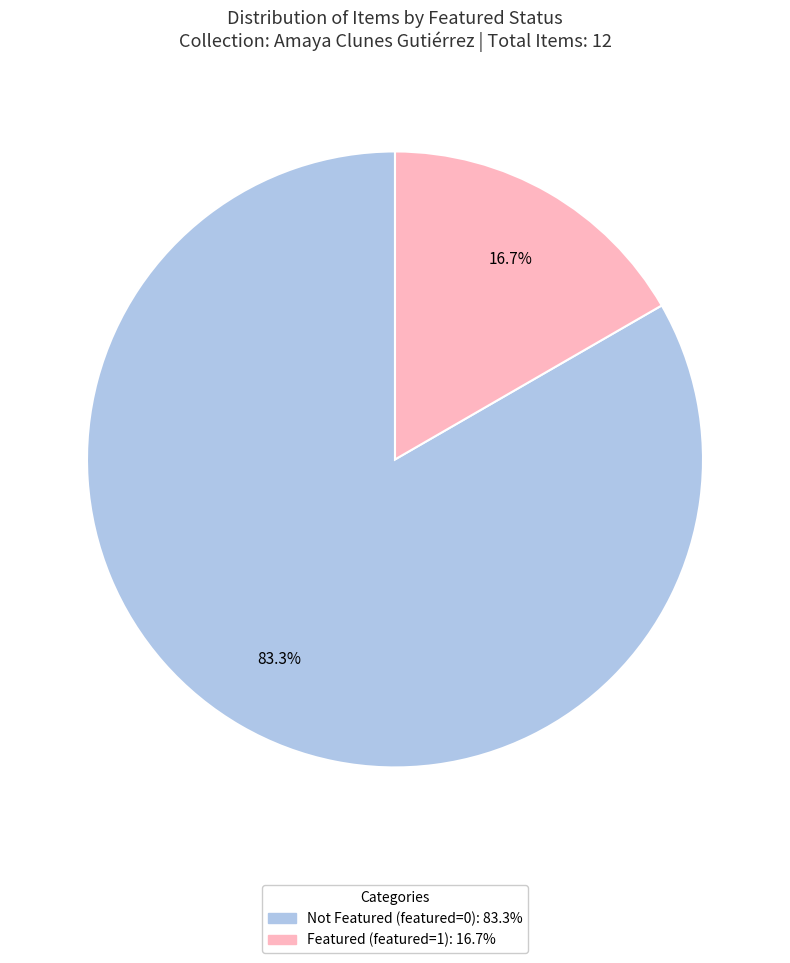

Does any single category account for the majority?

Yes